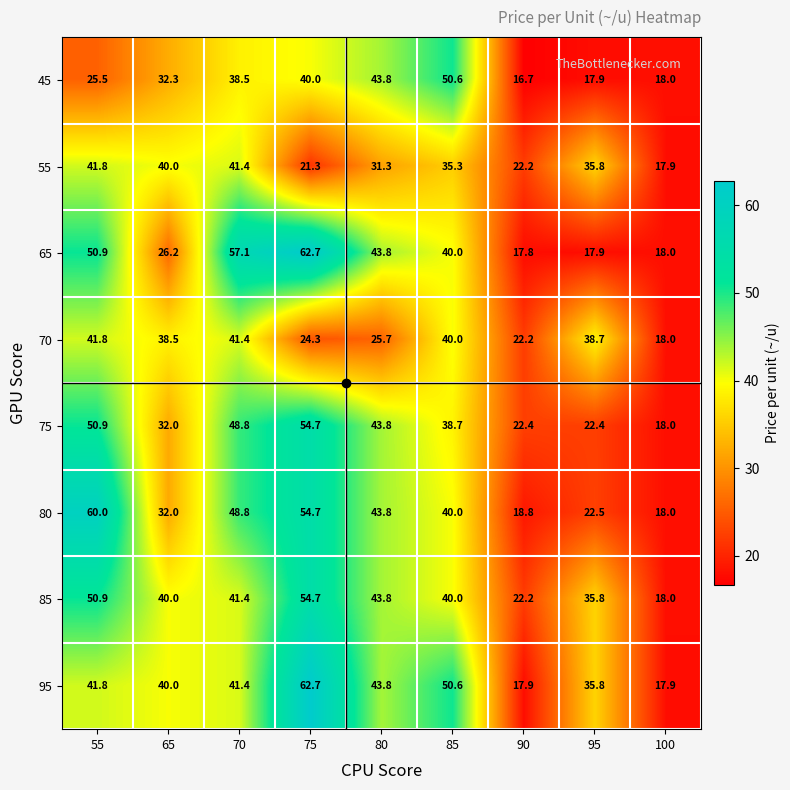

Which series has the largest total across all categories?

95